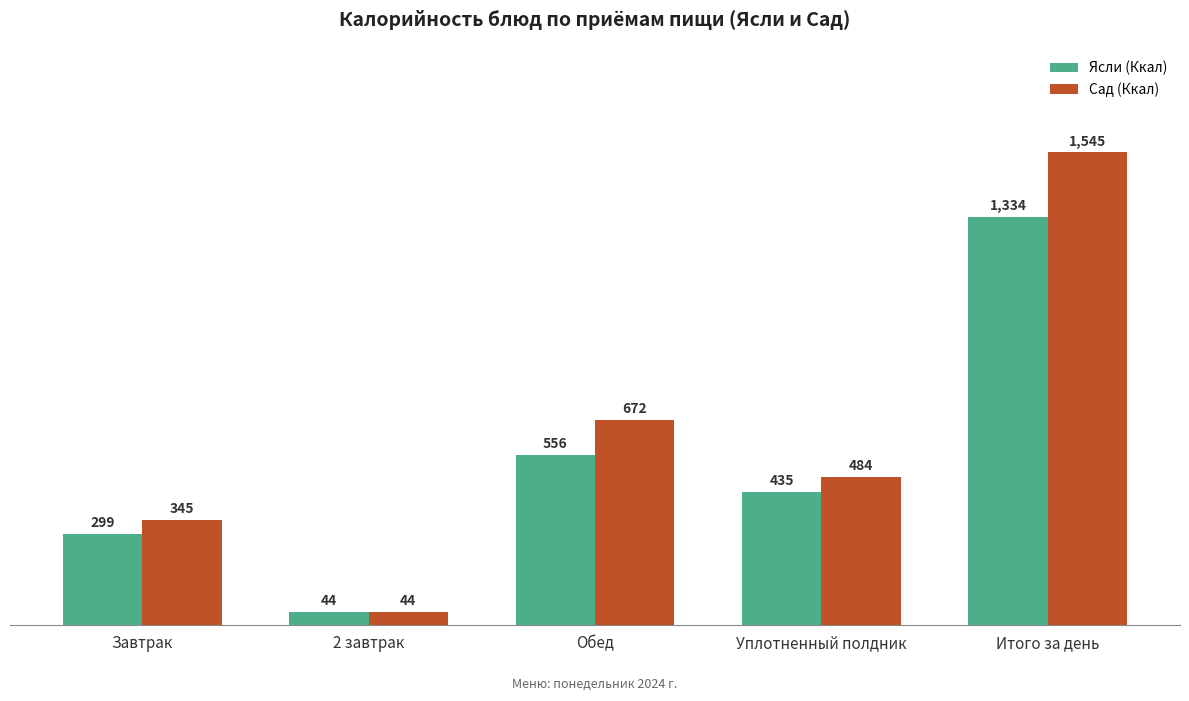

What is the lowest value of the Ясли (Ккал) series?

44